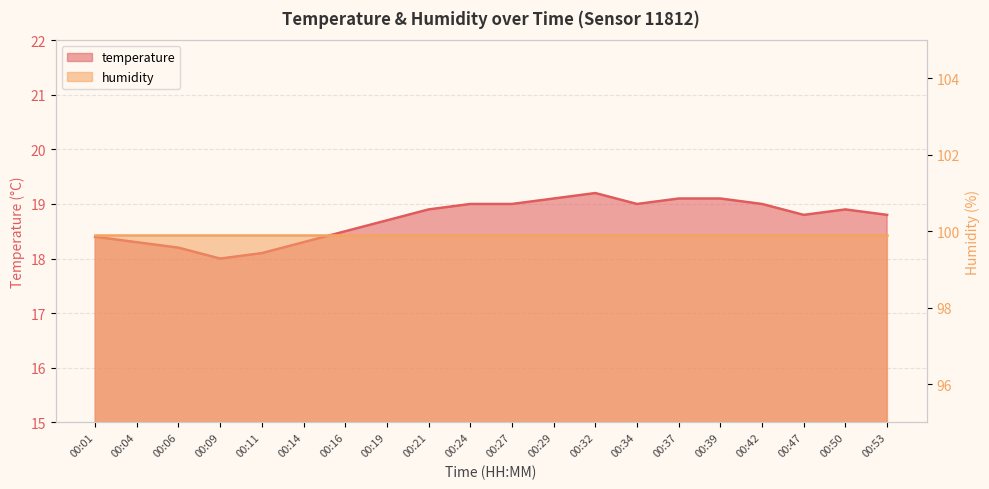

What is the maximum value shown in the chart?

19.2